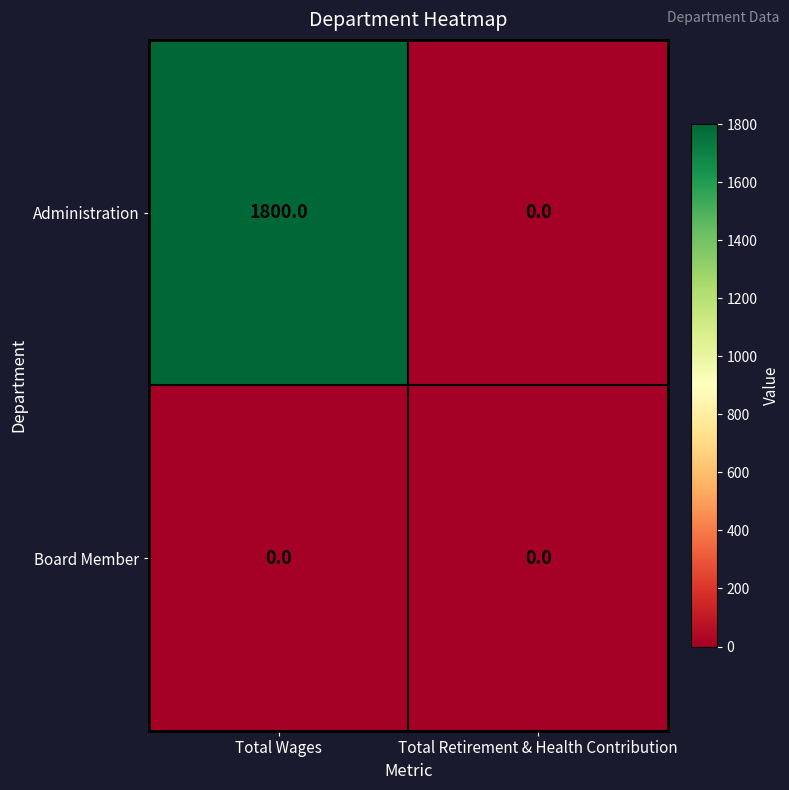

What is the maximum value shown in the chart?

1800